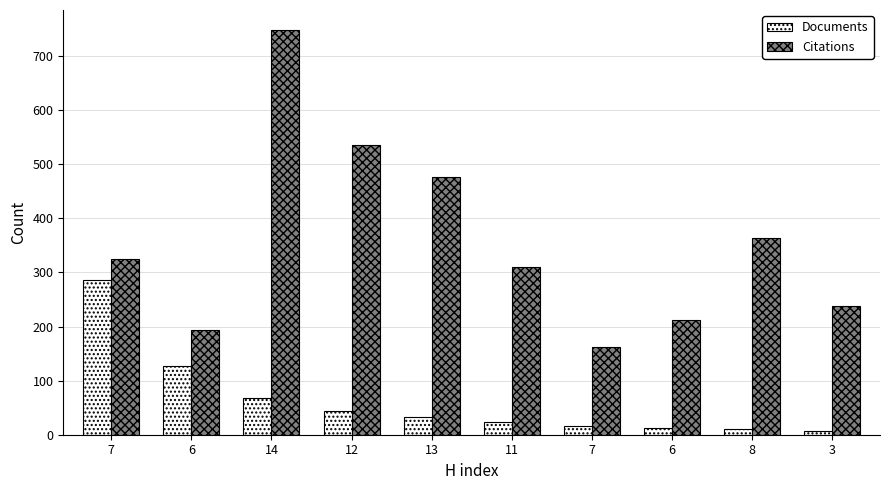

Is the value of Documents at 13 greater than the value of Citations at 14?

No